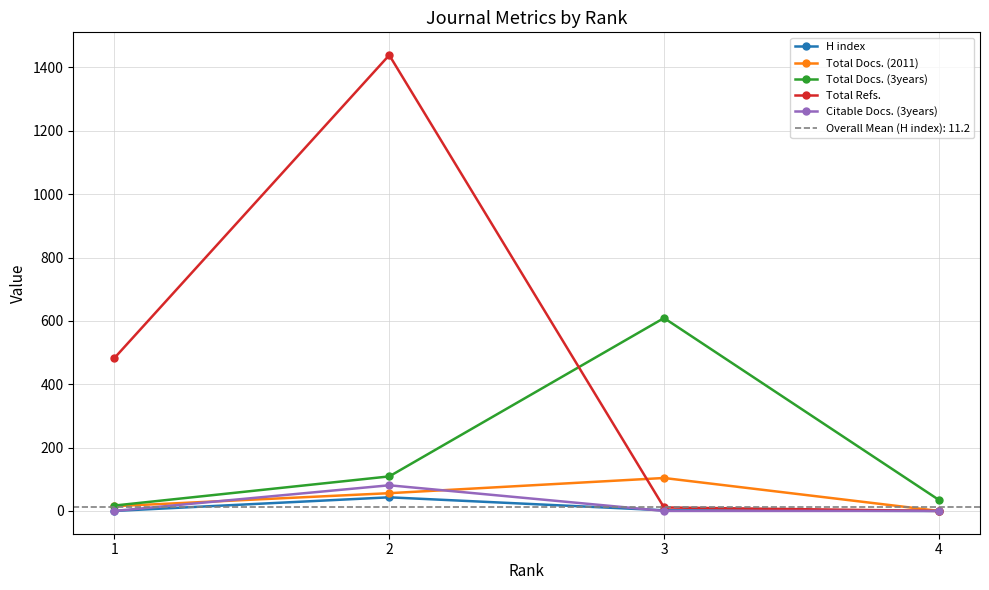

Where do H index and Citable Docs. (3years) first cross each other?

2 and 3